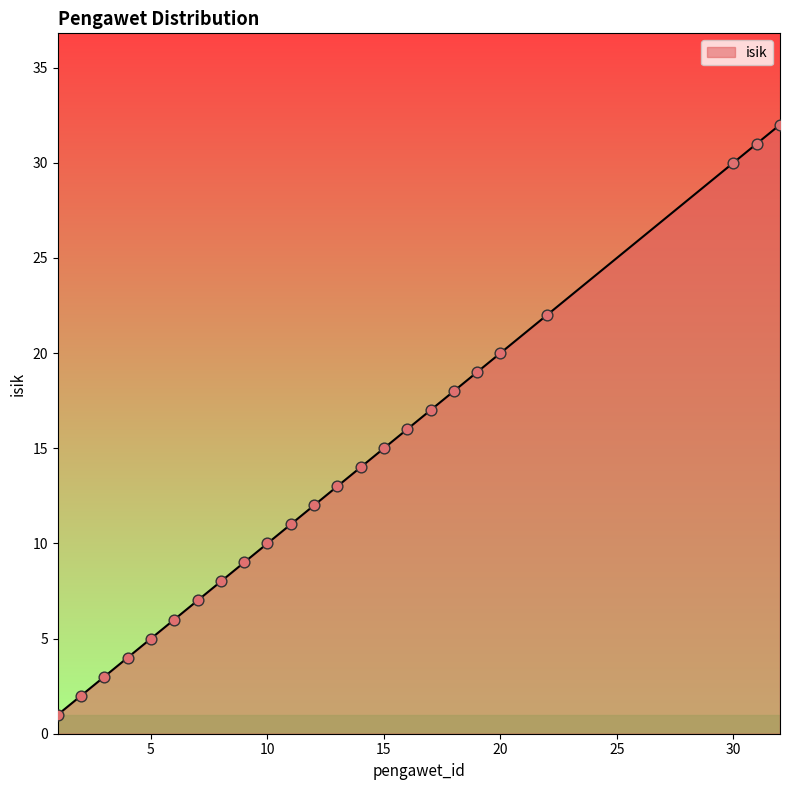

What is the difference between the maximum and minimum values?

31